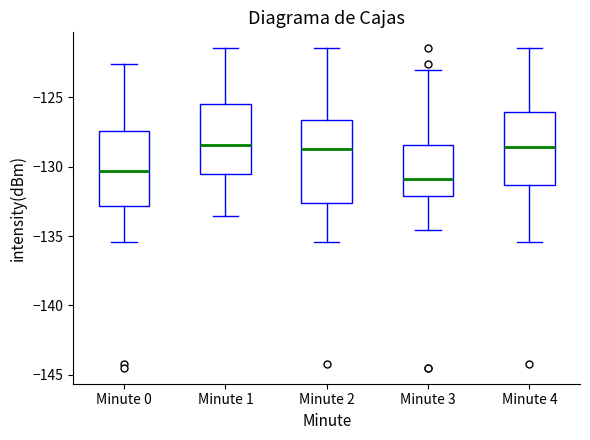

Reading left to right, transcribe this box plot: for each box, give where its median line is, the range the box spans, and where its two whiskers end, as read against the y-axis. The values are not printed on the chart, so give them approximately, as read against the axis.

Minute 0: median -130.5, box -133.0 to -127.5, whiskers -135.5 to -122.5
Minute 1: median -128.5, box -130.5 to -125.5, whiskers -133.5 to -121.5
Minute 2: median -128.5, box -132.5 to -126.5, whiskers -135.5 to -121.5
Minute 3: median -131.0, box -132.0 to -128.5, whiskers -134.5 to -123.0
Minute 4: median -128.5, box -131.5 to -126.0, whiskers -135.5 to -121.5